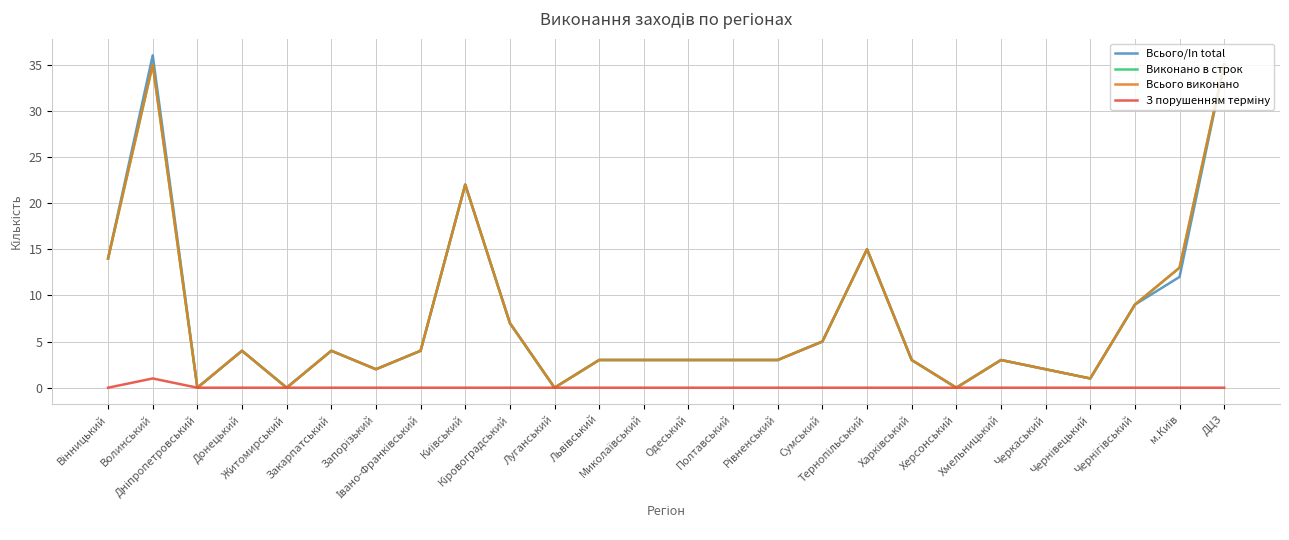

Reading left to right, what are all the values shown in this chart?

Всього/In total: Вінницький=14	Волинський=36	Дніпропетровський=0	Донецький=4	Житомирський=0	Закарпатський=4	Запорізький=2	Івано-Франківський=4	Київський=22	Кіровоградський=7	Луганський=0	Львівський=3	Миколаївський=3	Одеський=3	Полтавський=3	Рівненський=3	Сумський=5	Тернопільський=15	Харківський=3	Херсонський=0	Хмельницький=3	Черкаський=2	Чернівецький=1	Чернігівський=9	м.Київ=12	ДЦЗ=35
Виконано в строк: Вінницький=14	Волинський=35	Дніпропетровський=0	Донецький=4	Житомирський=0	Закарпатський=4	Запорізький=2	Івано-Франківський=4	Київський=22	Кіровоградський=7	Луганський=0	Львівський=3	Миколаївський=3	Одеський=3	Полтавський=3	Рівненський=3	Сумський=5	Тернопільський=15	Харківський=3	Херсонський=0	Хмельницький=3	Черкаський=2	Чернівецький=1	Чернігівський=9	м.Київ=13	ДЦЗ=35
Всього виконано: Вінницький=14	Волинський=35	Дніпропетровський=0	Донецький=4	Житомирський=0	Закарпатський=4	Запорізький=2	Івано-Франківський=4	Київський=22	Кіровоградський=7	Луганський=0	Львівський=3	Миколаївський=3	Одеський=3	Полтавський=3	Рівненський=3	Сумський=5	Тернопільський=15	Харківський=3	Херсонський=0	Хмельницький=3	Черкаський=2	Чернівецький=1	Чернігівський=9	м.Київ=13	ДЦЗ=35
З порушенням терміну: Вінницький=0	Волинський=1	Дніпропетровський=0	Донецький=0	Житомирський=0	Закарпатський=0	Запорізький=0	Івано-Франківський=0	Київський=0	Кіровоградський=0	Луганський=0	Львівський=0	Миколаївський=0	Одеський=0	Полтавський=0	Рівненський=0	Сумський=0	Тернопільський=0	Харківський=0	Херсонський=0	Хмельницький=0	Черкаський=0	Чернівецький=0	Чернігівський=0	м.Київ=0	ДЦЗ=0